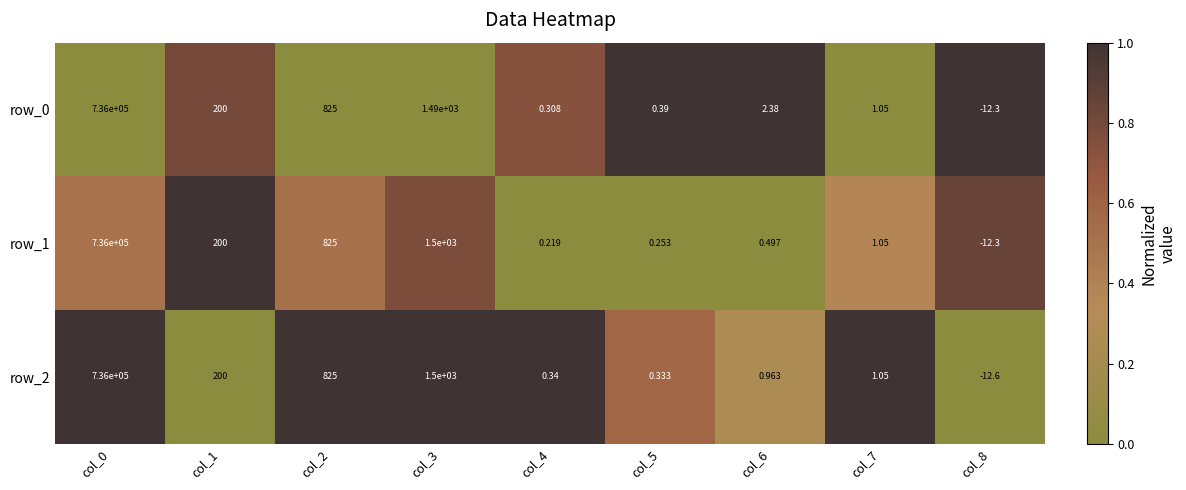

Which series has the largest range (max minus min)?

row_2